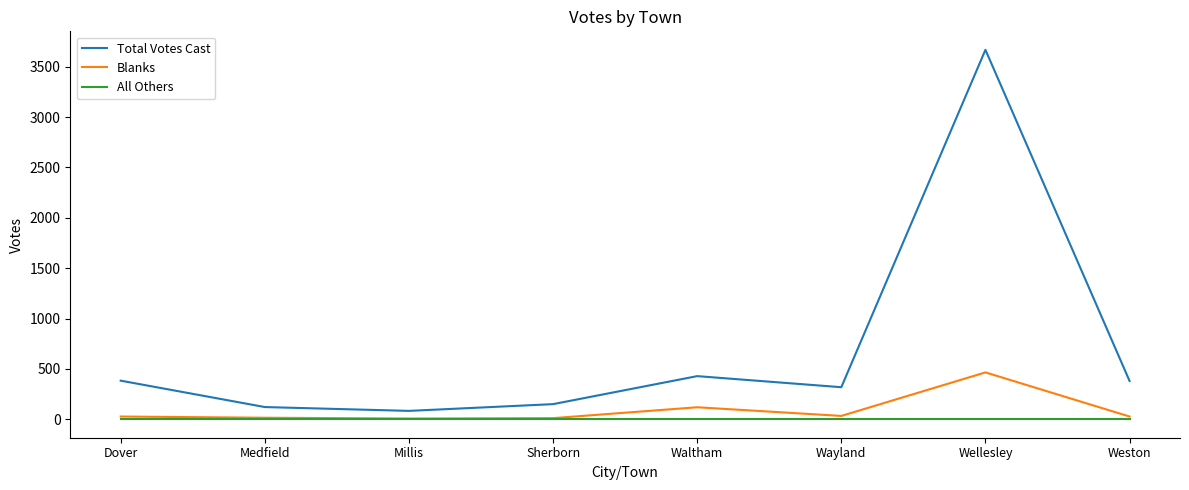

Which series has the largest range (max minus min)?

Total Votes Cast